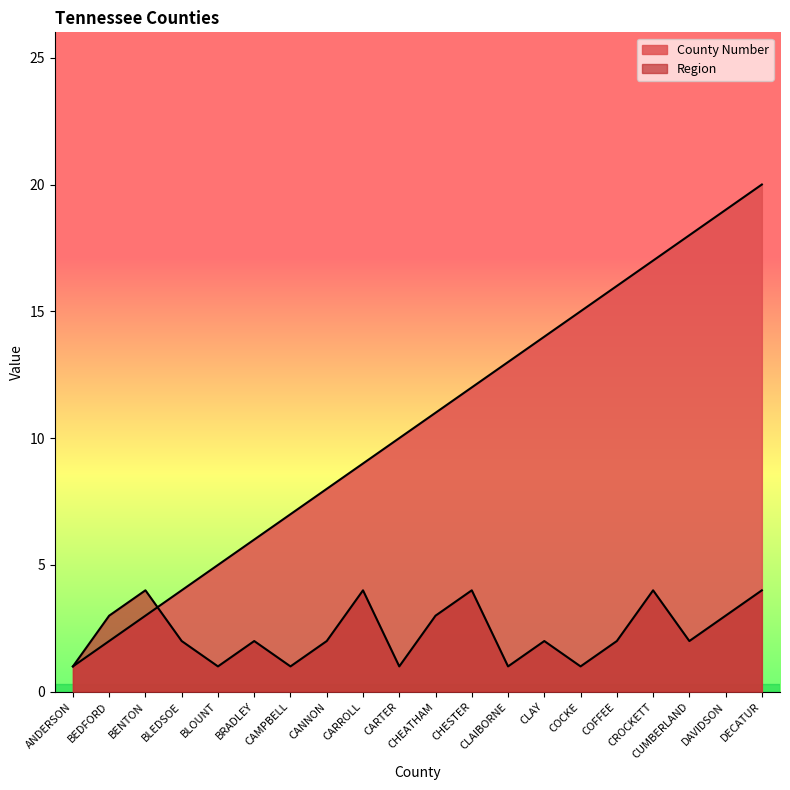

How many data points in Region are less than 2?

6